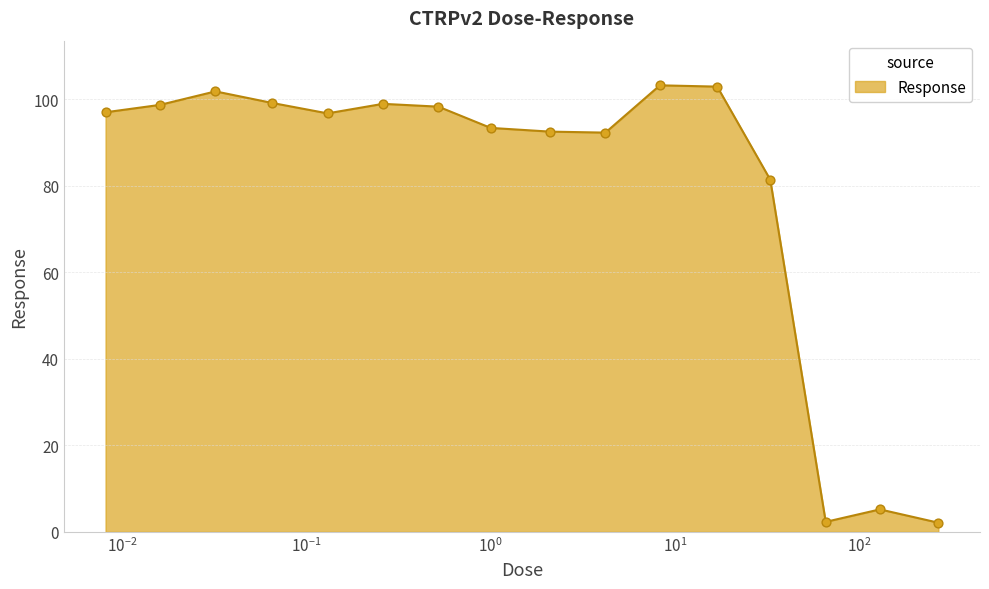

What is the greatest value displayed?

103.2